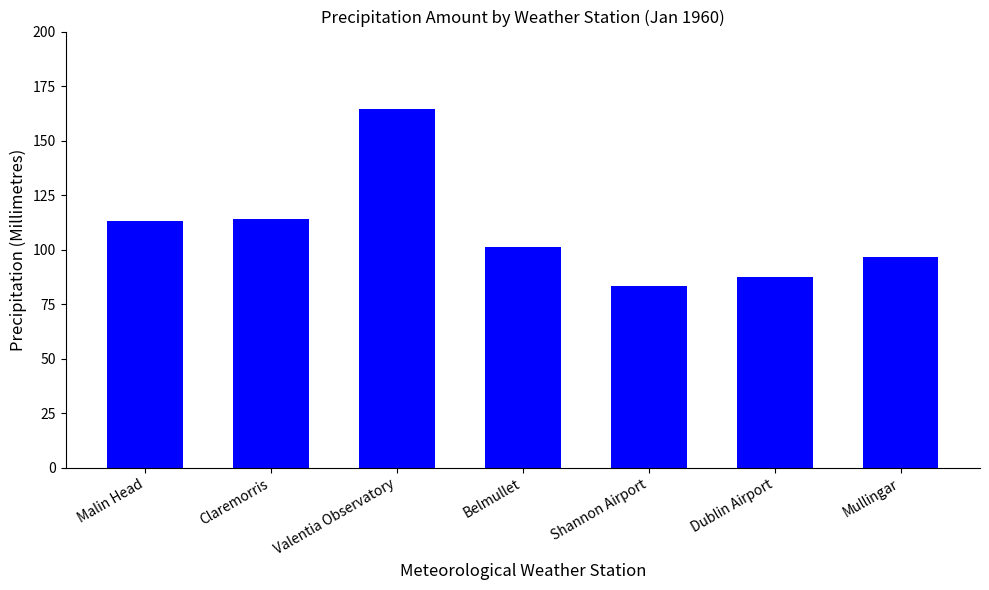

Approximately how many times larger is the value at Malin Head compared to Belmullet?

1.1